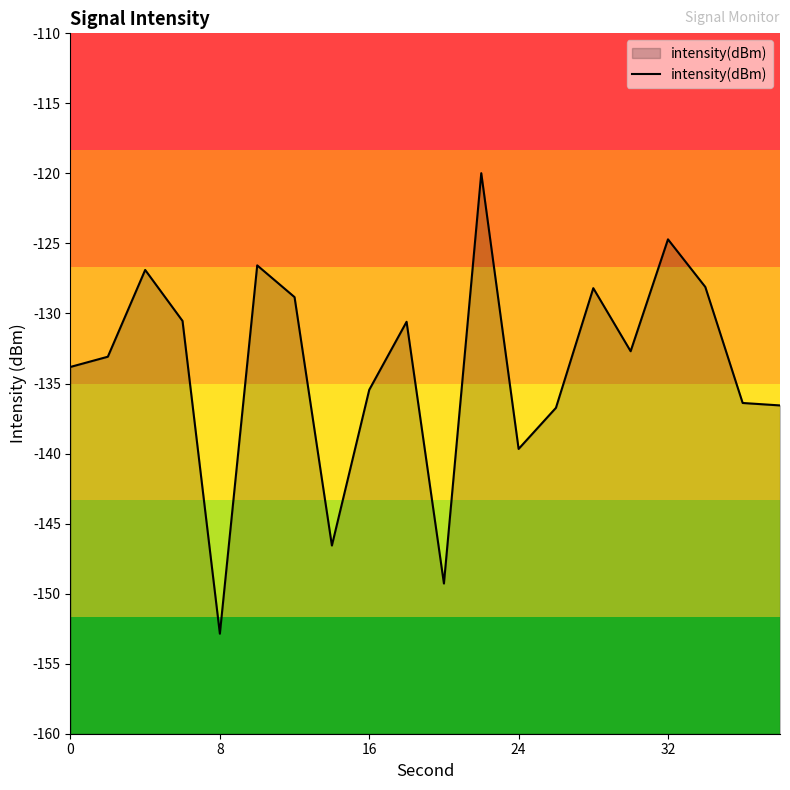

How many interior local valleys (lower than both neighbors) does the data have?

5